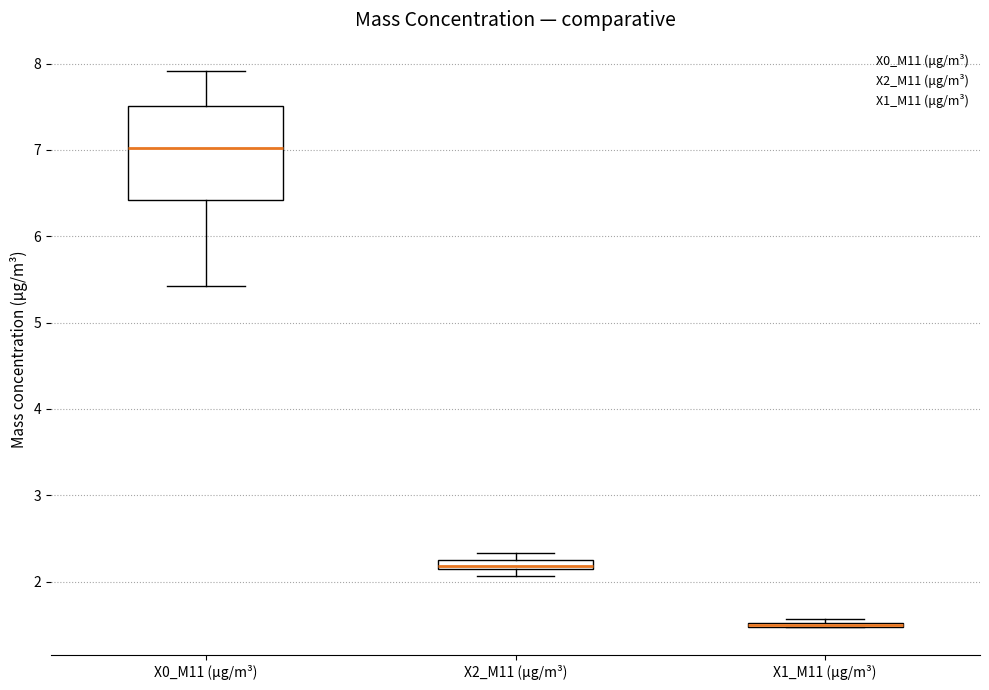

Where is the upper edge of the box for X2_M11 (μg/m³) on the y-axis? The values are not printed on the chart, so give them approximately, as read against the axis.

2.3